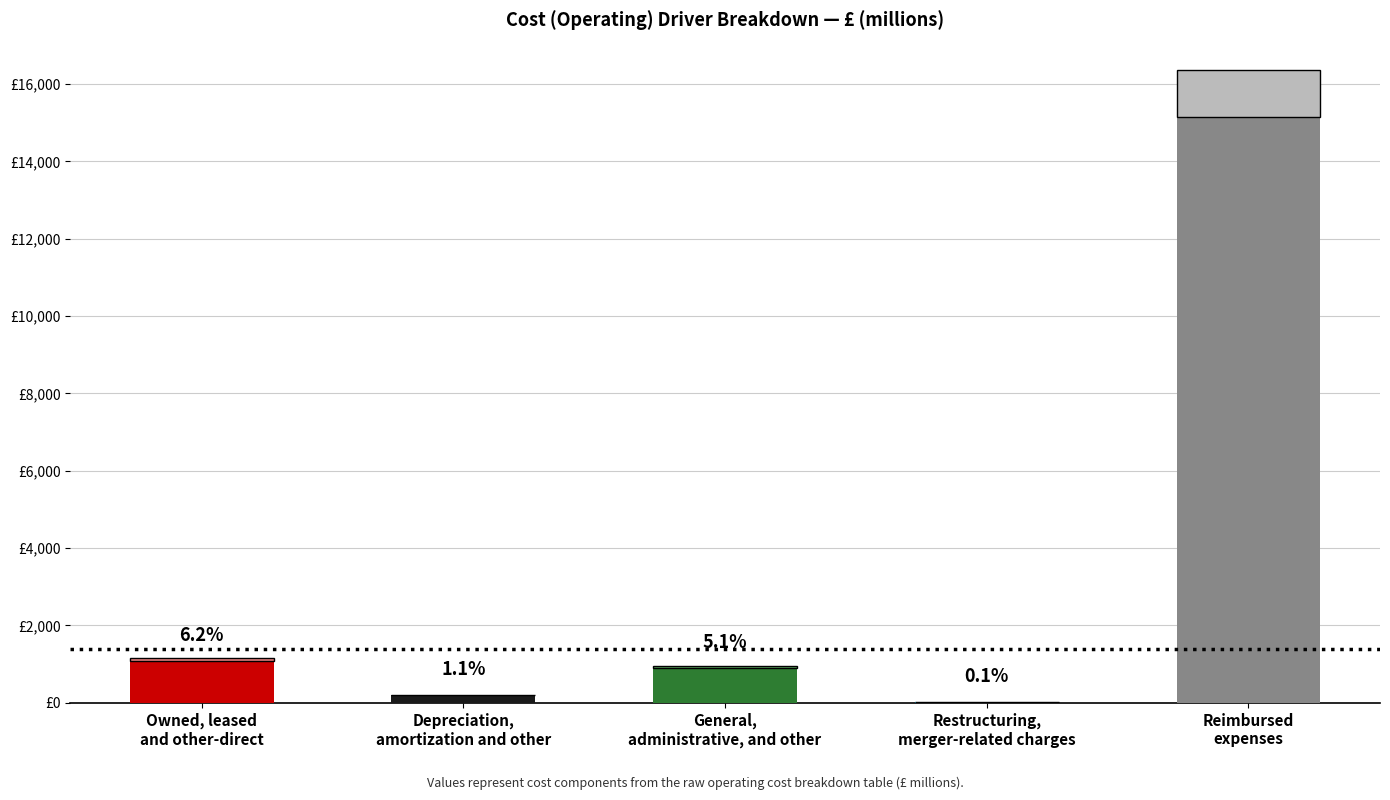

What is the change in value from General,
administrative, and other to Restructuring,
merger-related charges?

-879